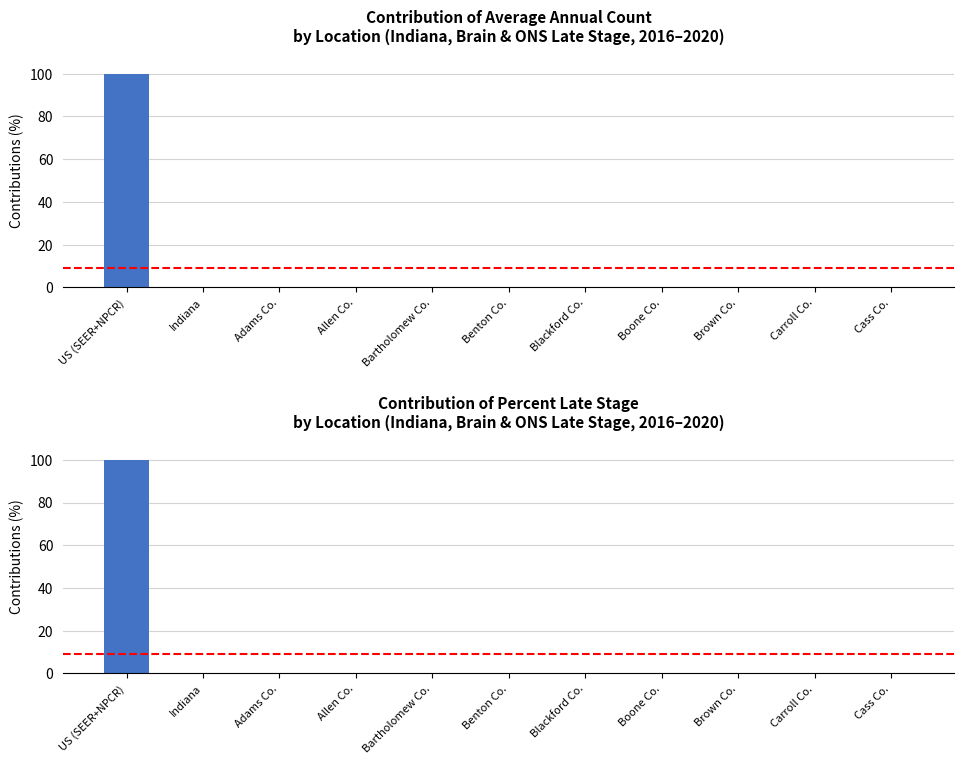

At which label is Average Annual Count closest to 50?

US (SEER+NPCR)